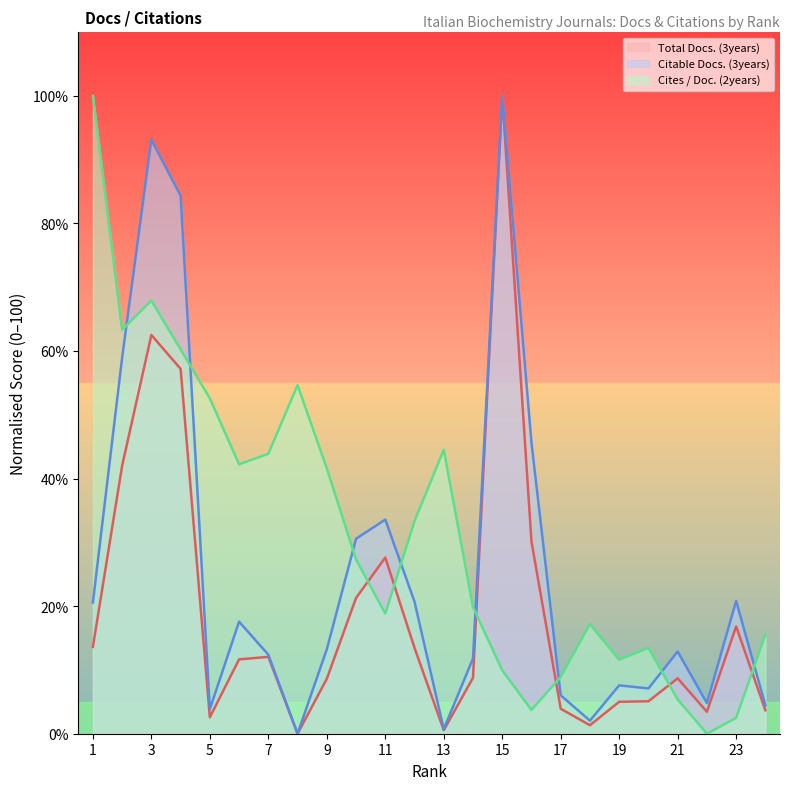

Which category has the highest value across all series?

15